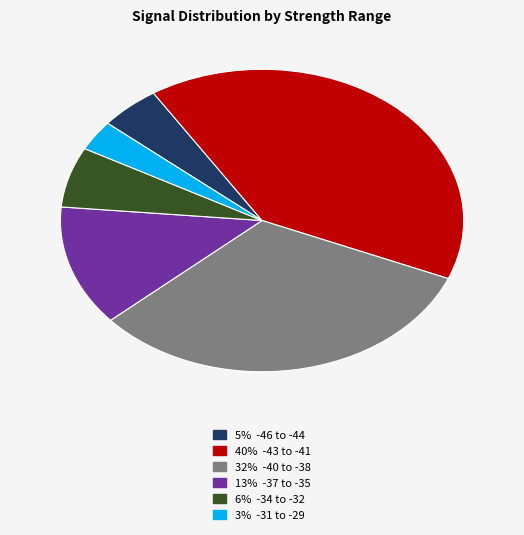

Do 5% -46 to -44 and 6% -34 to -32 together represent more than half of the pie?

No